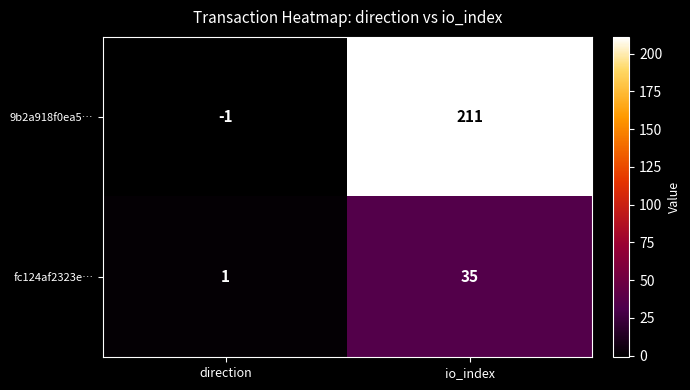

At which category is the sum across all series the highest?

io_index